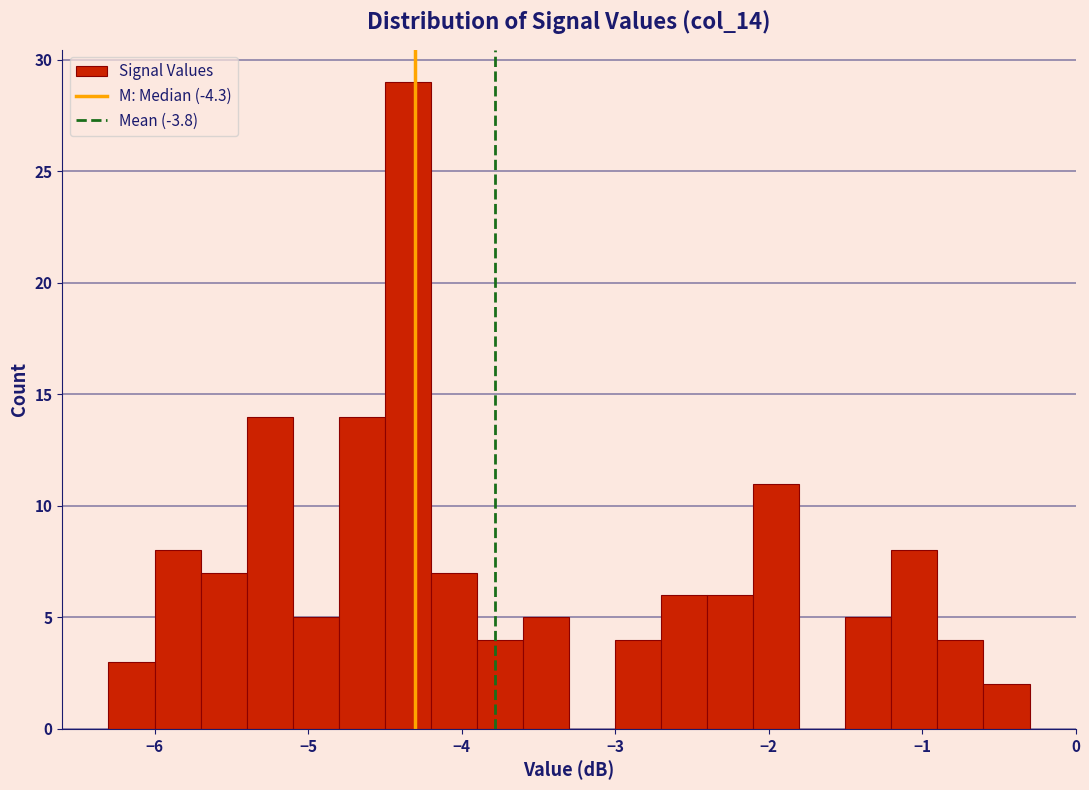

Around what value on the x-axis is the tallest bar? Give the approximate position of its centre, as read against the axis.

-4.3